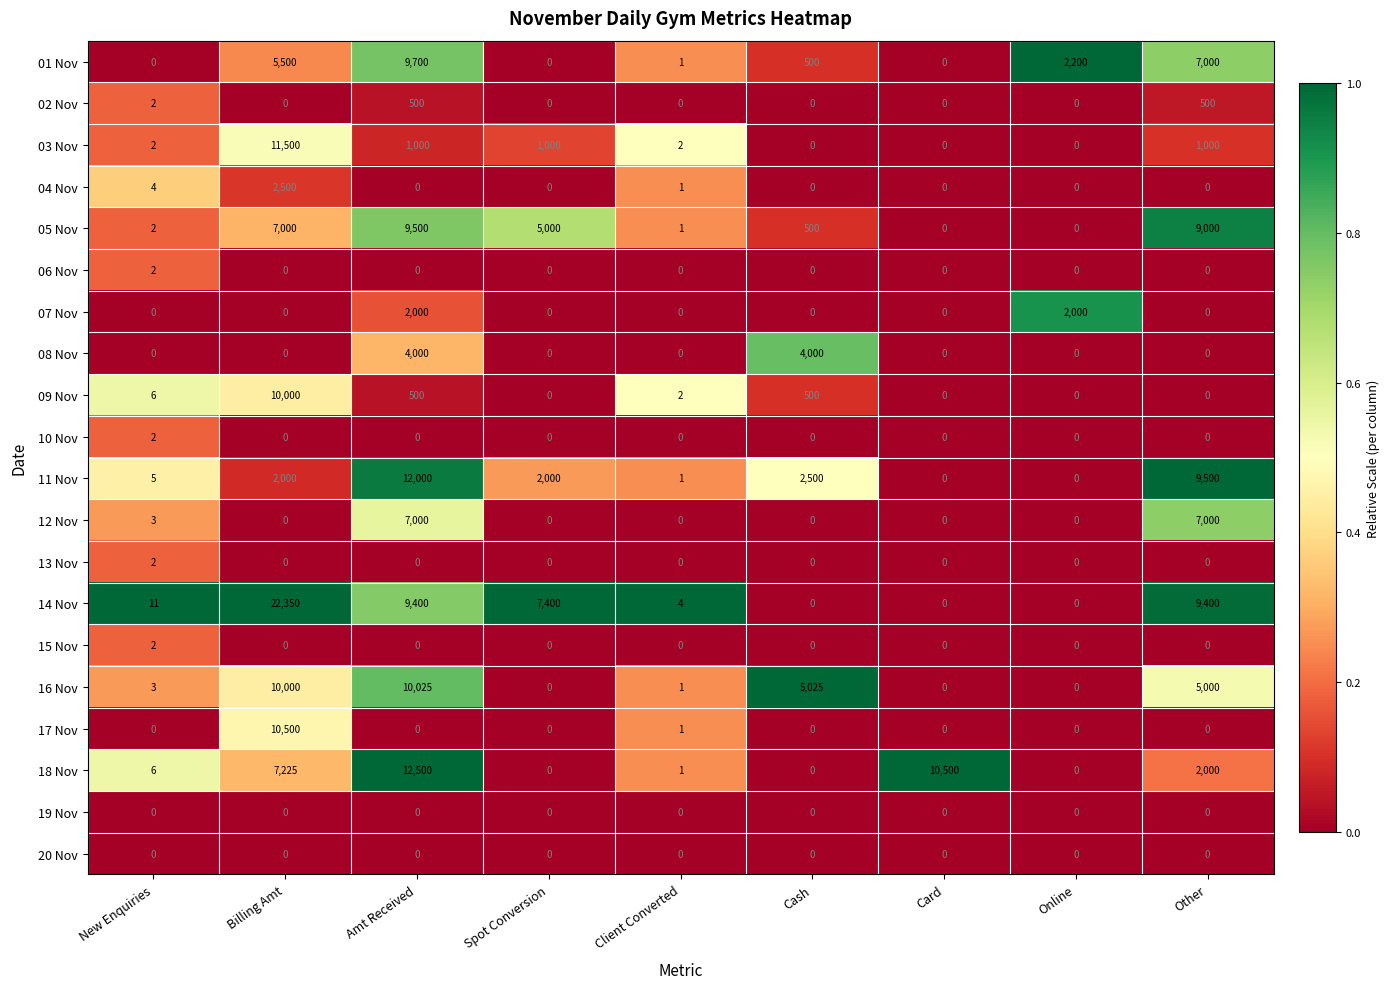

What is the sum of all 17 Nov values?

10501